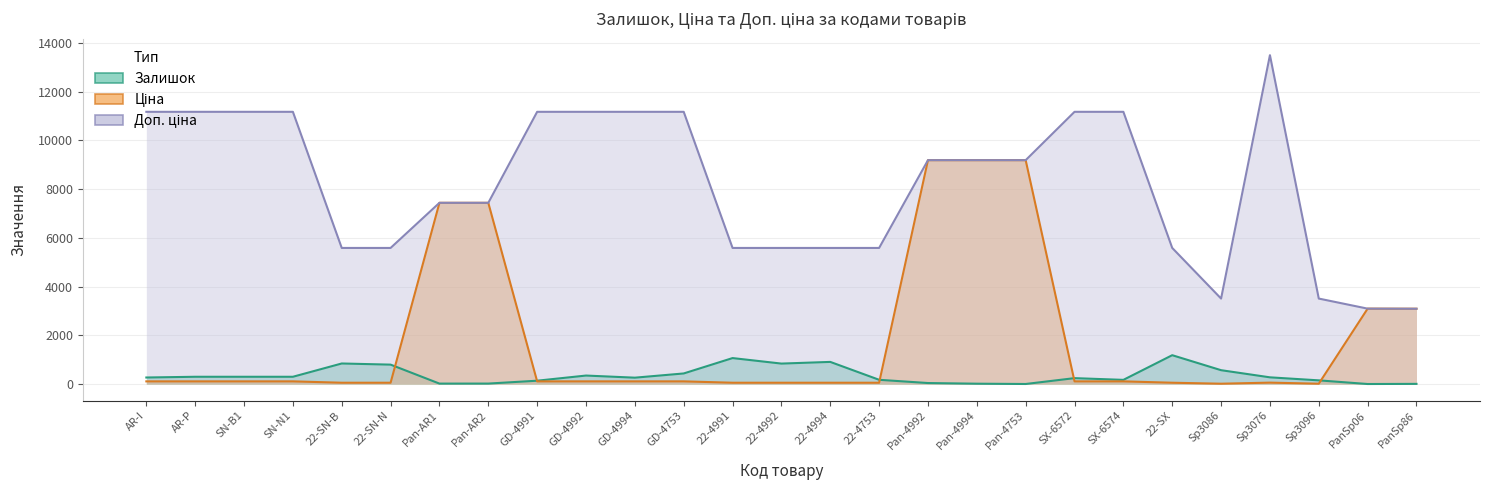

Read the Доп. ціна value at Sp3076.

13493.2